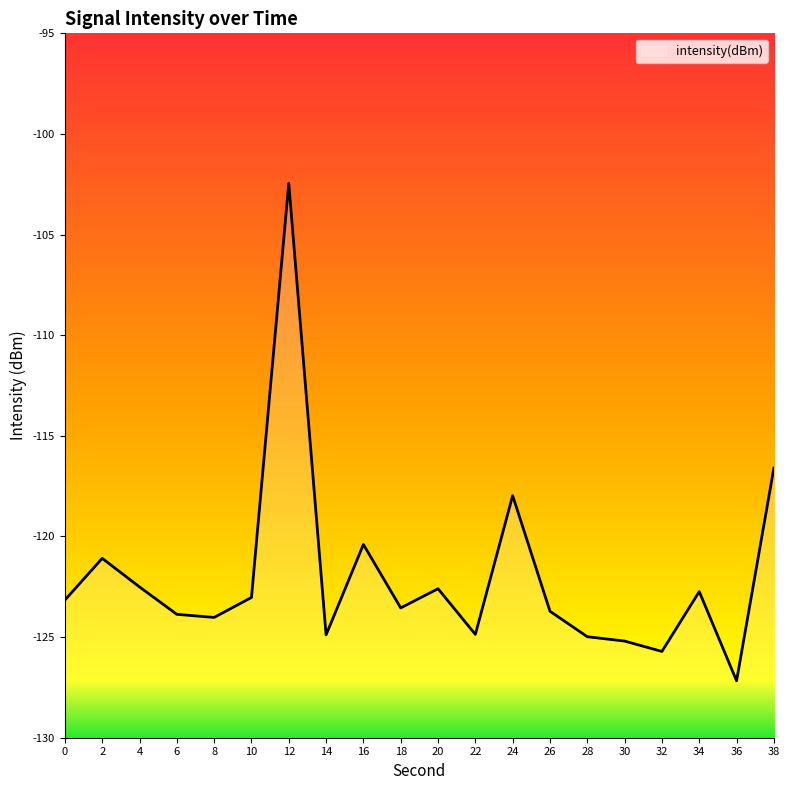

Rank the categories by value from highest to lowest.

12, 38, 24, 16, 2, 4, 20, 34, 10, 0, 18, 26, 6, 8, 22, 14, 28, 30, 32, 36